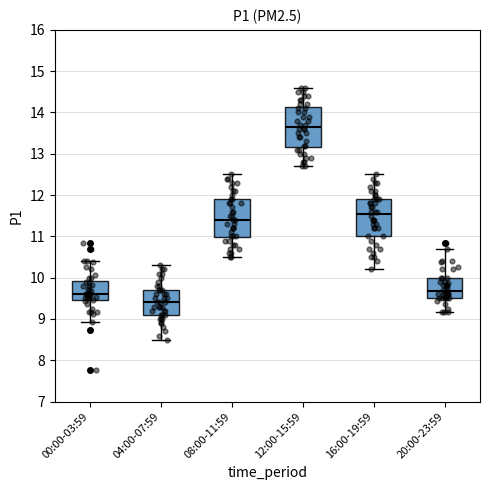

Where is the lower edge of the box for 04:00-07:59 on the y-axis? The values are not printed on the chart, so give them approximately, as read against the axis.

9.1